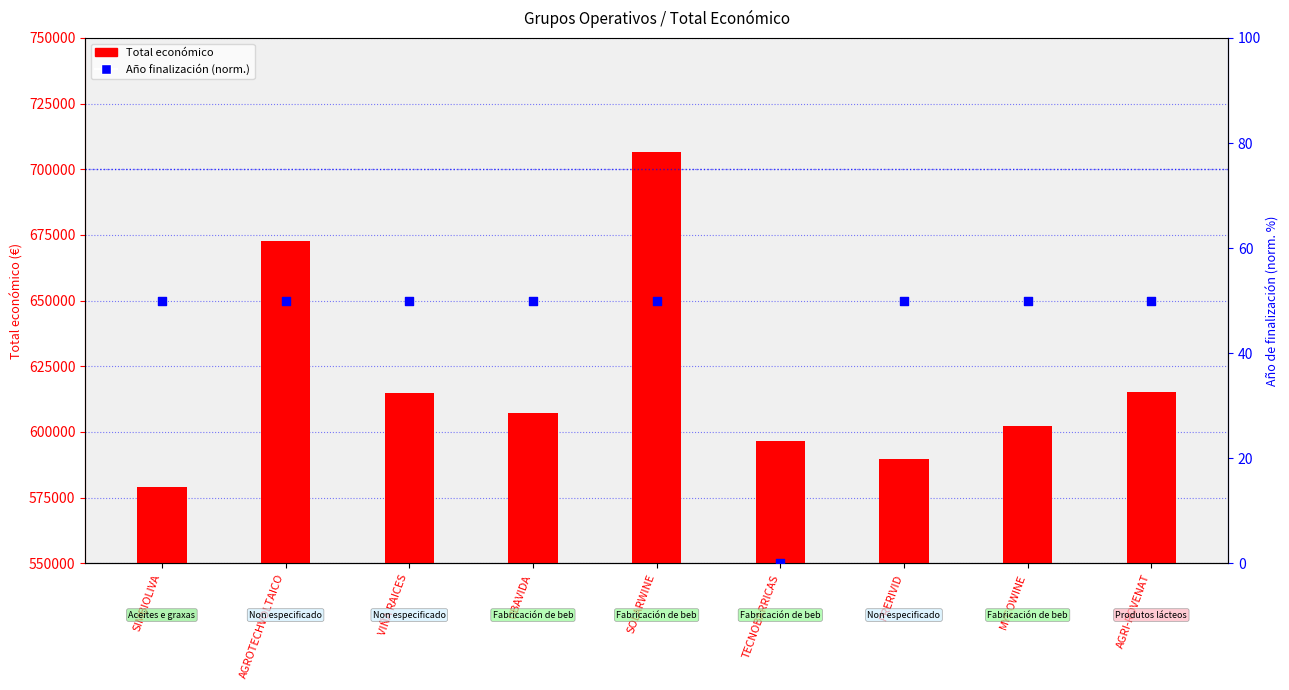

At how many categories does at least one series exceed 320098?

9